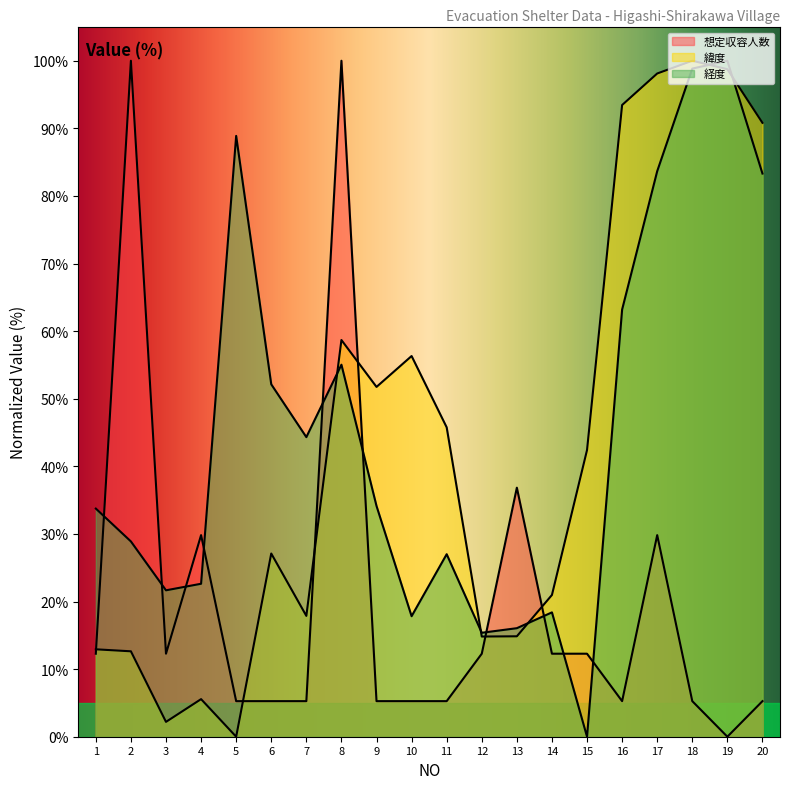

Reading left to right, extract all data points from this chart.

想定収容人数: 12.3	100.0	12.3	29.8	5.3	5.3	5.3	100.0	5.3	5.3	5.3	12.3	36.8	12.3	12.3	5.3	29.8	5.3	0.0	5.3
緯度: 12.9	12.6	2.2	5.6	0.0	27.1	17.9	58.7	51.7	56.3	45.8	14.8	14.9	21.0	42.4	93.4	98.1	100.0	98.8	90.8
経度: 33.7	28.9	21.7	22.6	88.9	52.1	44.3	55.0	34.1	17.8	27.0	15.4	16.1	18.4	0.0	63.2	83.7	98.8	100.0	83.3